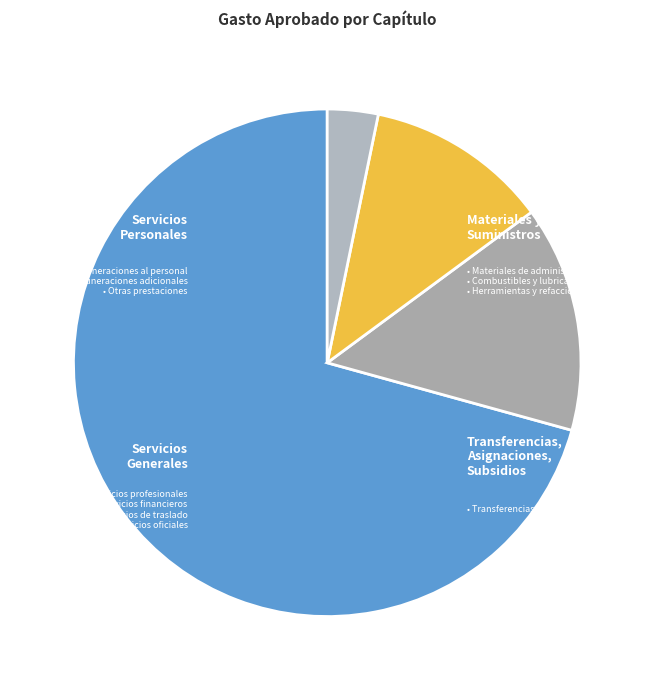

Which slice is the largest?

SERVICIOS PERSONALES